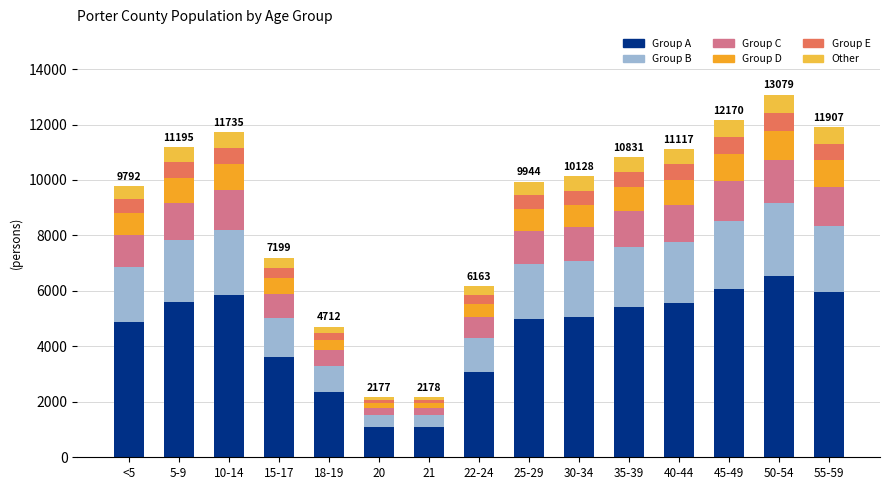

How many bars are there in total?

15